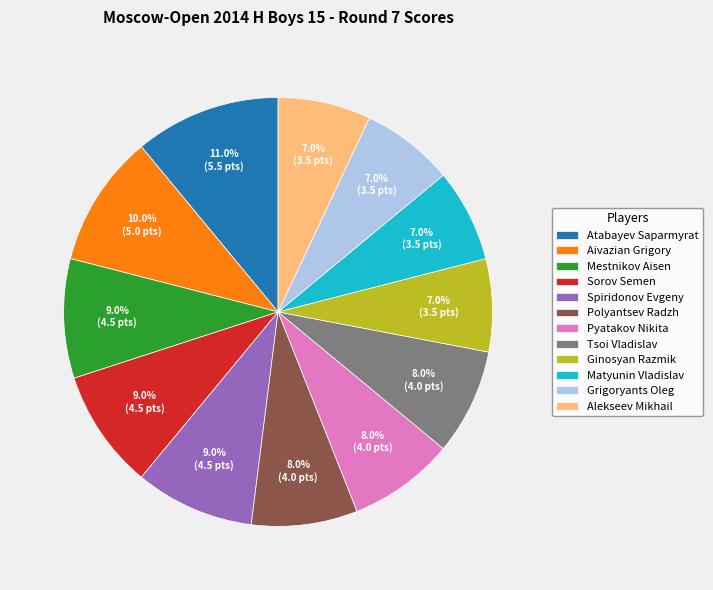

Do Ginosyan Razmik and Spiridonov Evgeny together represent more than half of the pie?

No